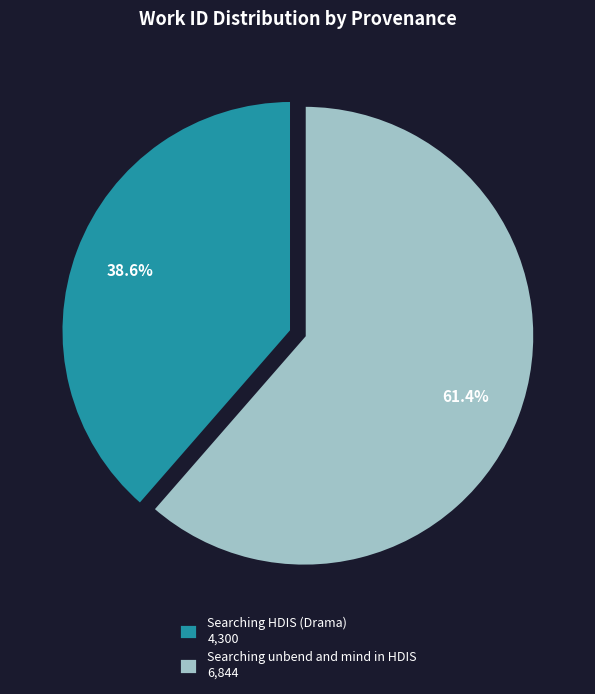

What portion of the pie excludes Searching HDIS (Drama)?

61.4%